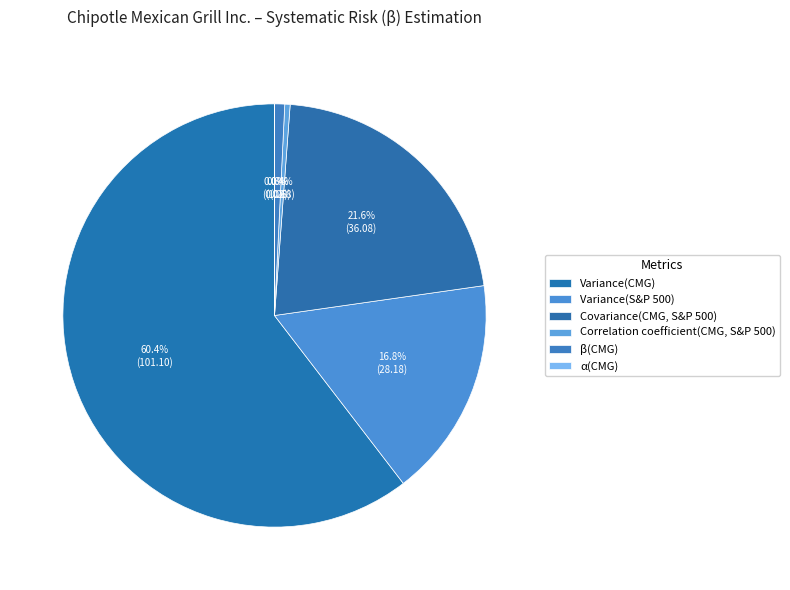

True or false: β(CMG) accounts for 1% of the total.

True